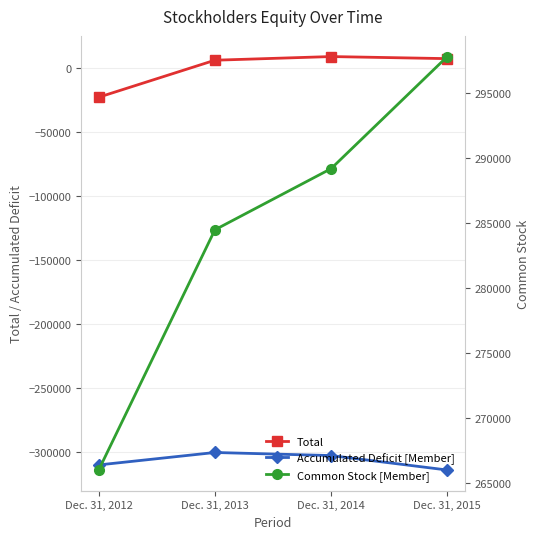

Reading right to left, transcribe all the data shown in this chart.

Total: Dec. 31, 2015=6990	Dec. 31, 2014=8611	Dec. 31, 2013=5760	Dec. 31, 2012=-23128
Accumulated Deficit [Member]: Dec. 31, 2015=-314099	Dec. 31, 2014=-302820	Dec. 31, 2013=-300417	Dec. 31, 2012=-310128
Common Stock [Member]: Dec. 31, 2015=297828	Dec. 31, 2014=289196	Dec. 31, 2013=284485	Dec. 31, 2012=265986